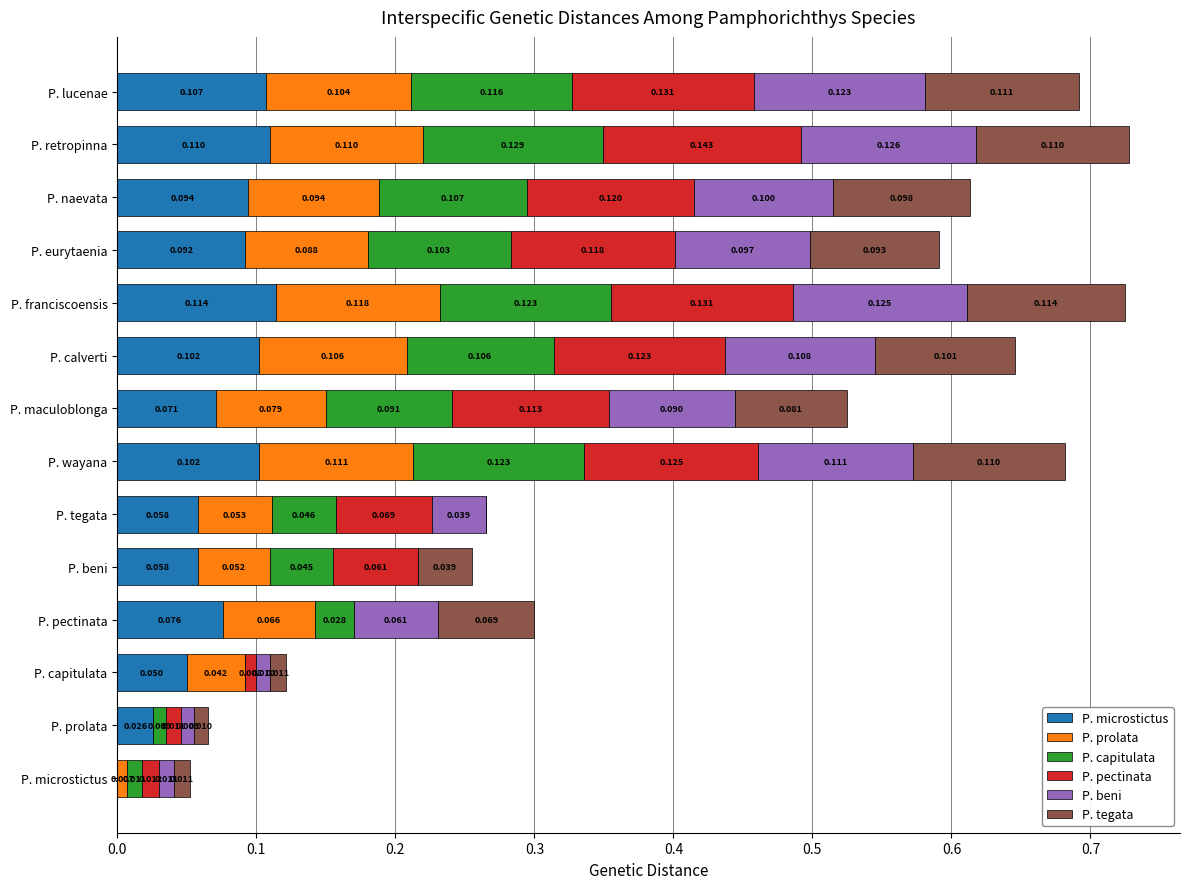

At which label does P. microstictus reach its peak?

P. franciscoensis